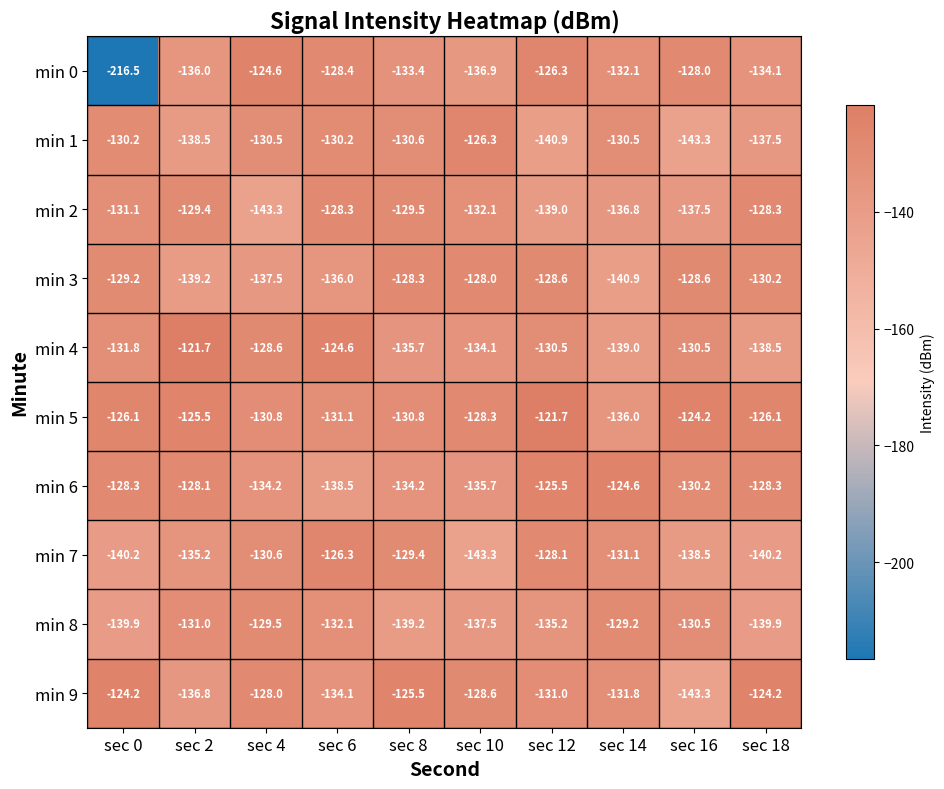

What is the smallest value displayed?

-216.5